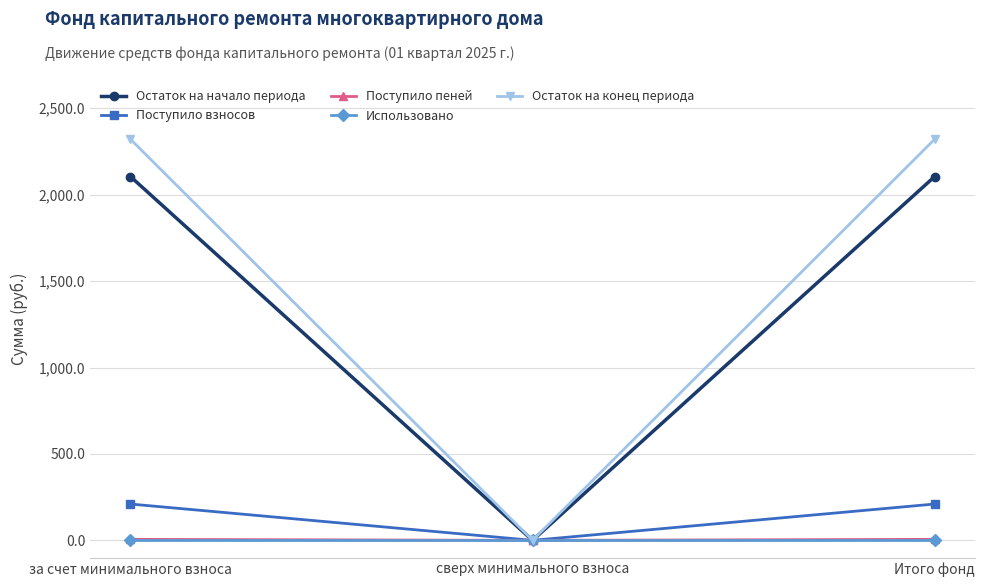

How many values in the Остаток на начало периода series are below 2105?

1